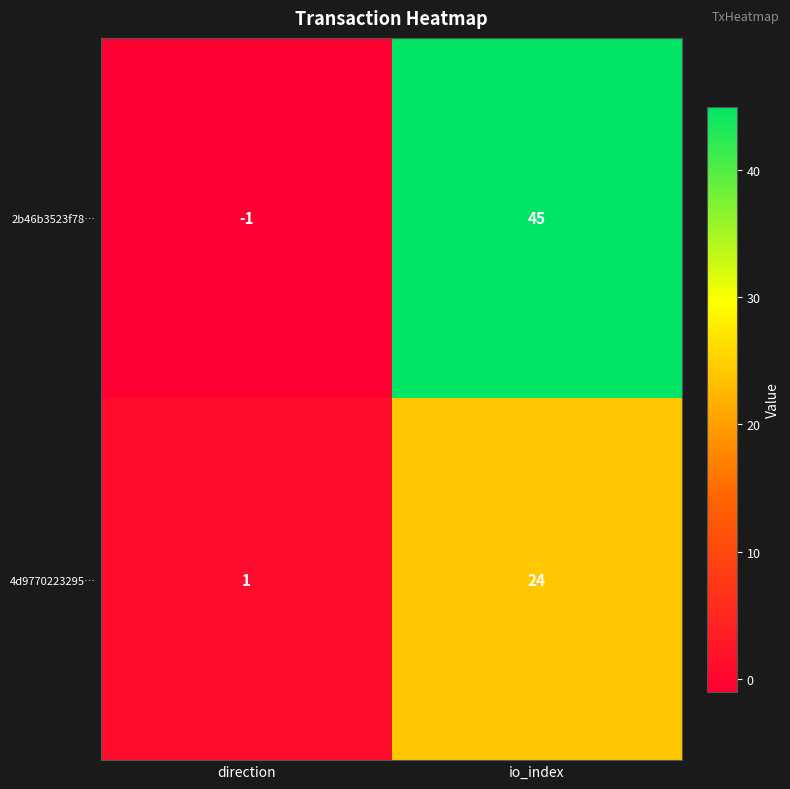

Which series has the largest range (max minus min)?

2b46b3523f78…